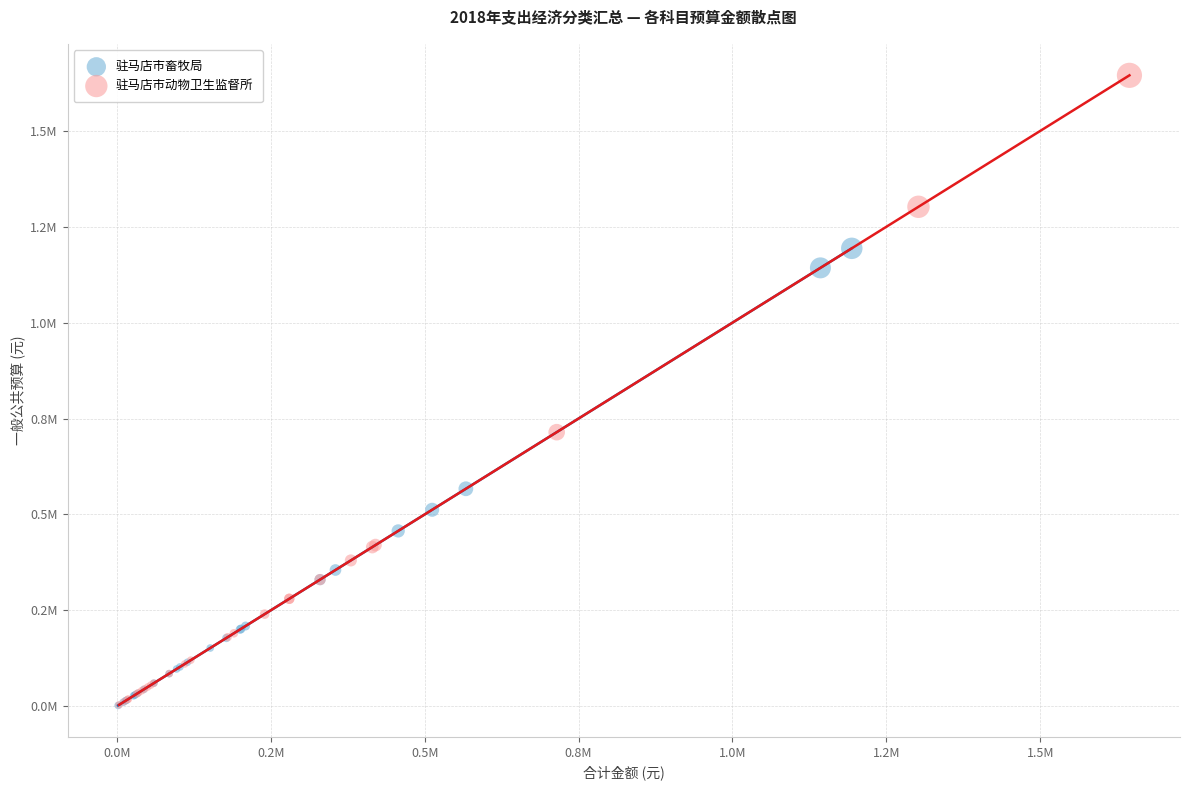

Which series has the widest spread of Y values?

驻马店市动物卫生监督所